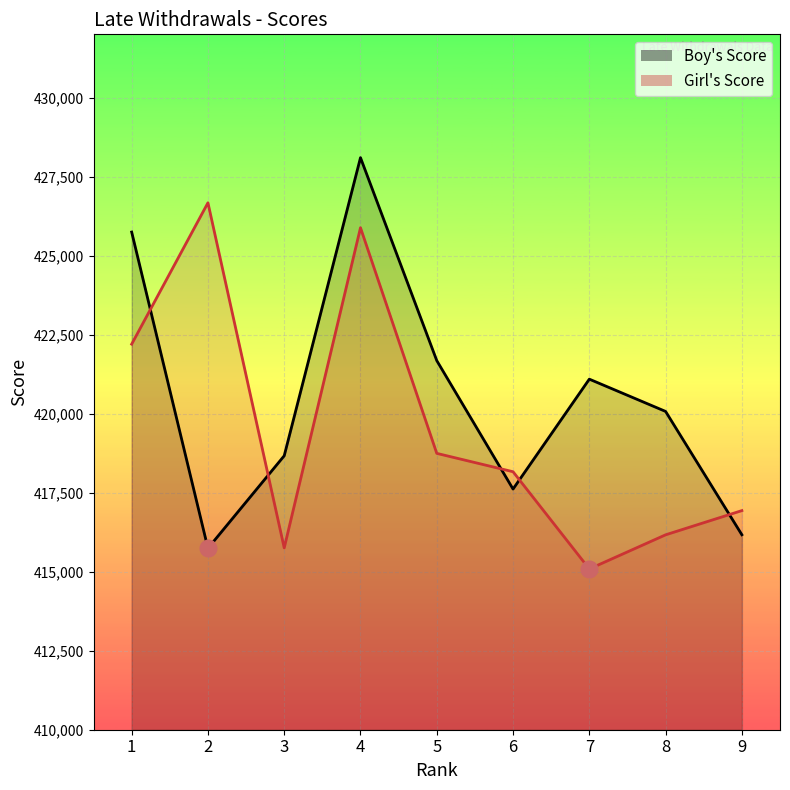

Which series has the widest spread of values?

Boy's Score